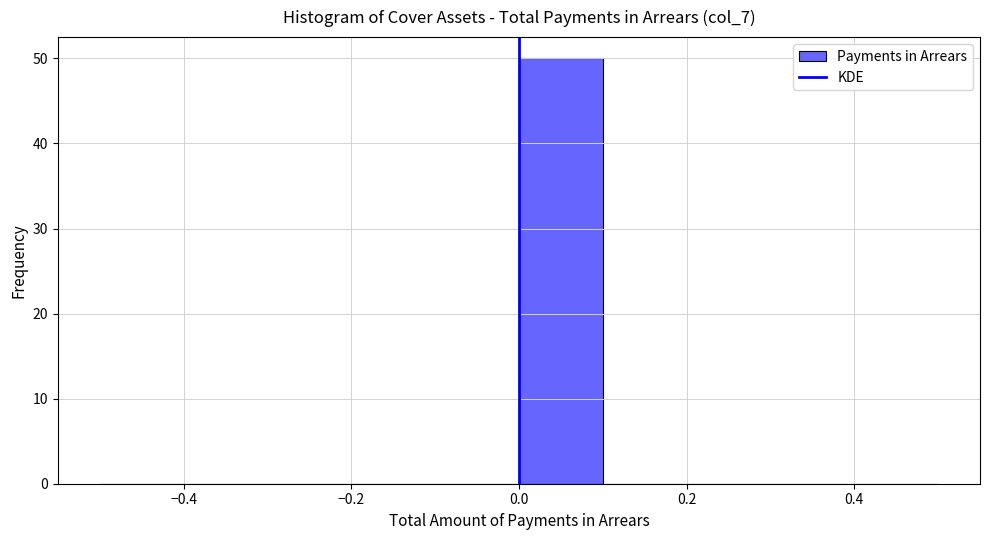

What is the height of the bar covering 0.0 to 0.1 on the x-axis? The values are not printed on the chart, so give them approximately, as read against the axis.

50